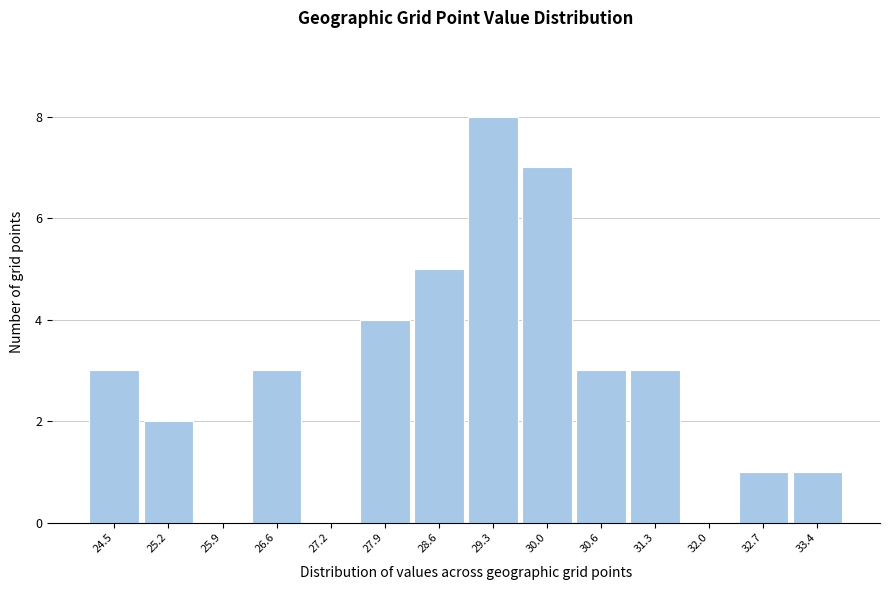

Reading left to right, transcribe all the data shown in this chart.

24.5=3	25.2=2	25.9=0	26.6=3	27.2=0	27.9=4	28.6=5	29.3=8	30.0=7	30.6=3	31.3=3	32.0=0	32.7=1	33.4=1